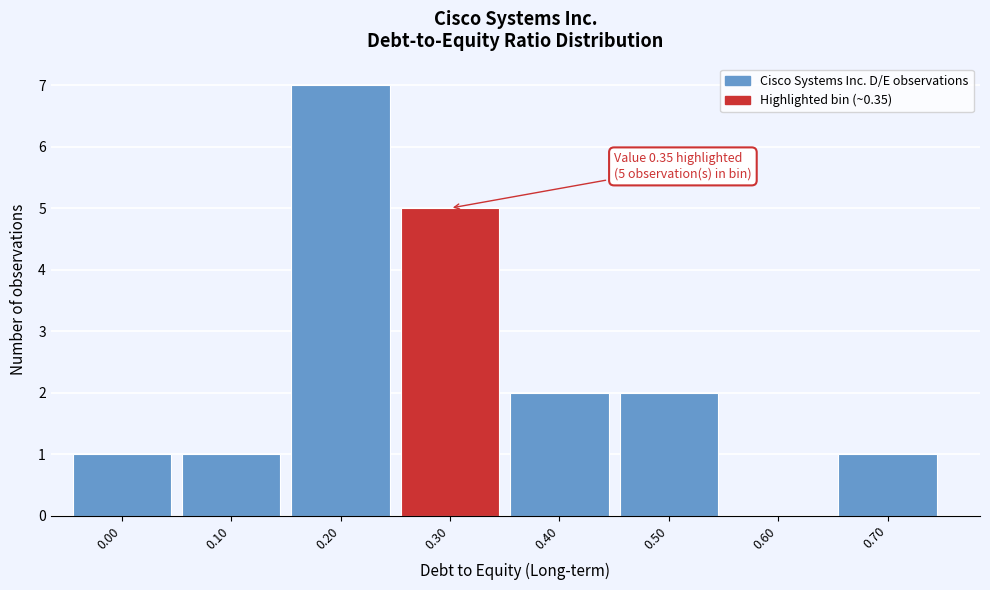

Reading left to right, extract all data points from this chart.

0.00=1	0.10=1	0.20=7	0.30=5	0.40=2	0.50=2	0.60=0	0.70=1